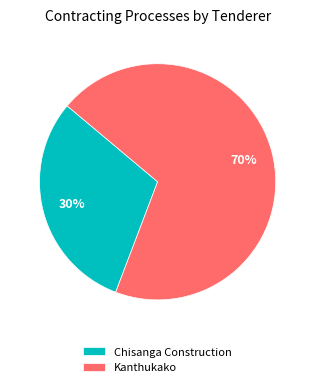

Which slice represents more than half of the pie?

Kanthukako